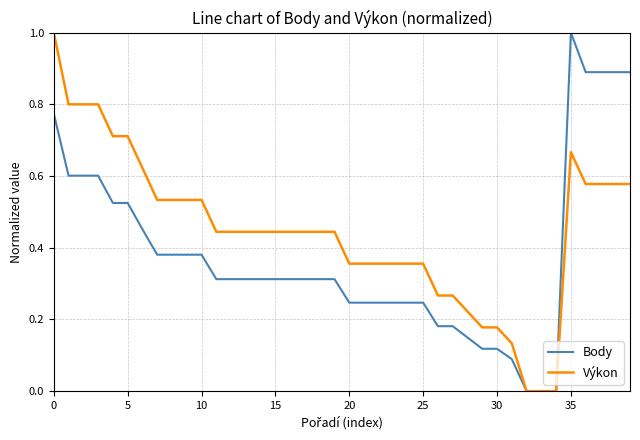

Count the Výkon values in the range 0 to 1.

40